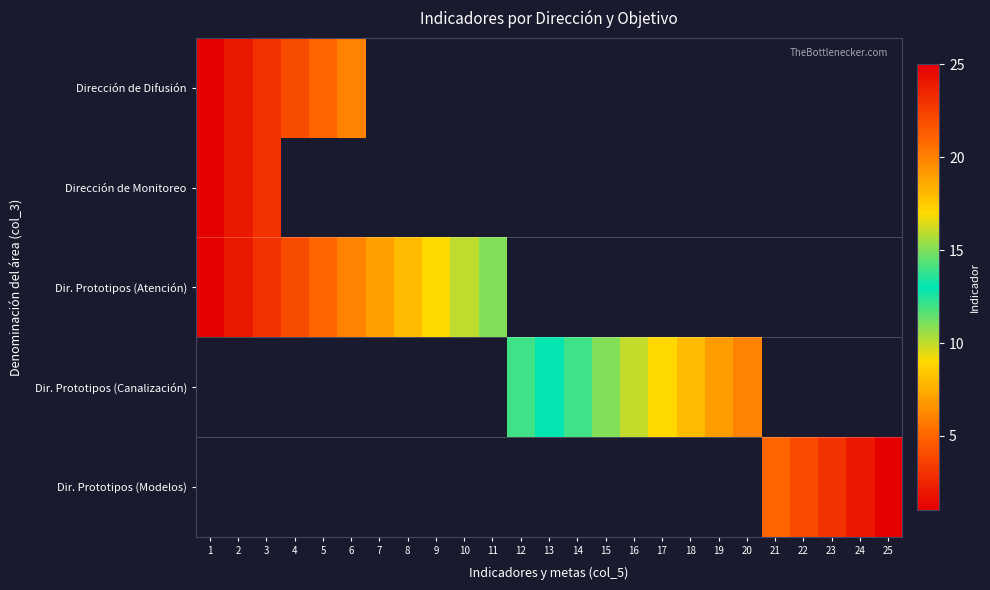

At which label does Dirección de Monitoreo reach its minimum?

1